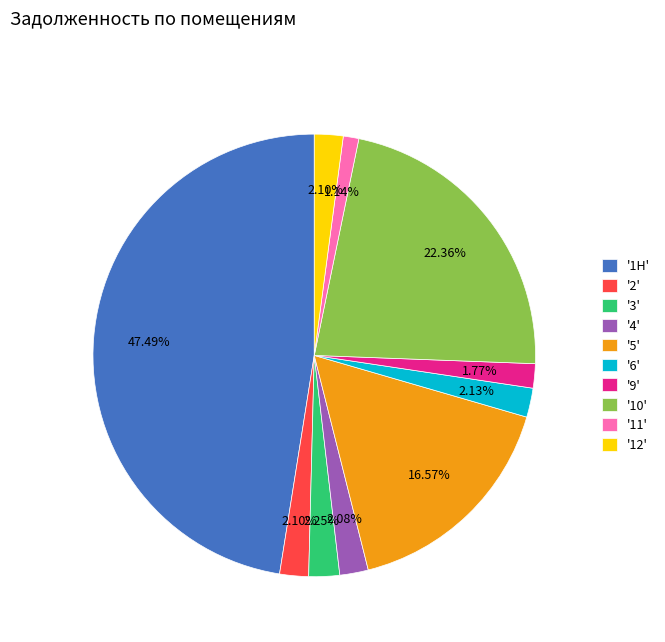

Approximately how many times larger is the value at '6' compared to '4'?

1.0